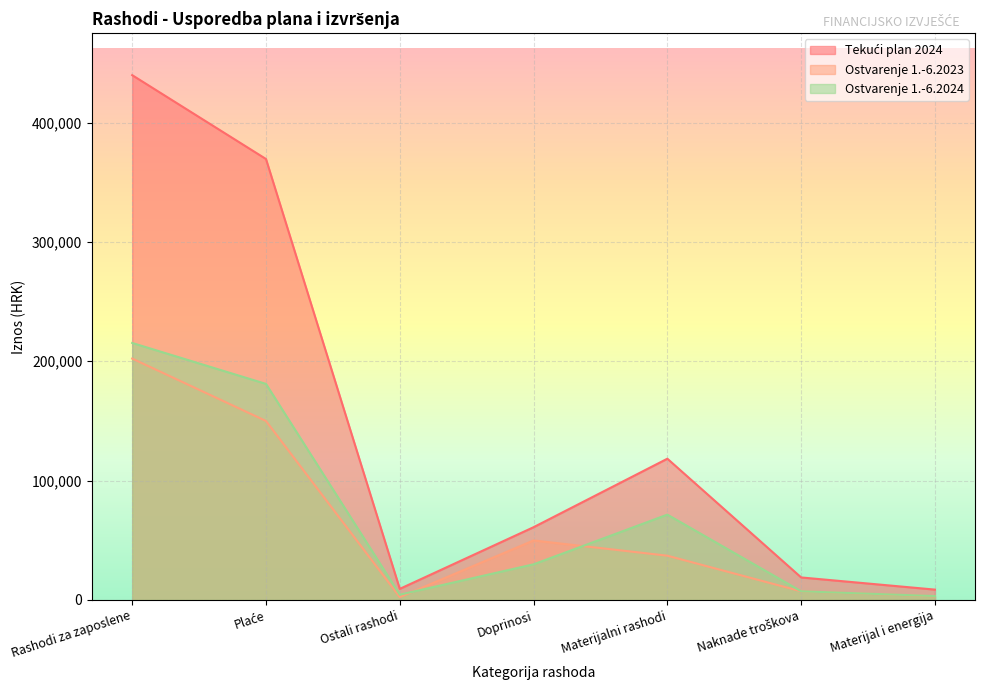

True or false: Ostvarenje 1.-6.2024 has more than 2 points higher than both neighbors.

False